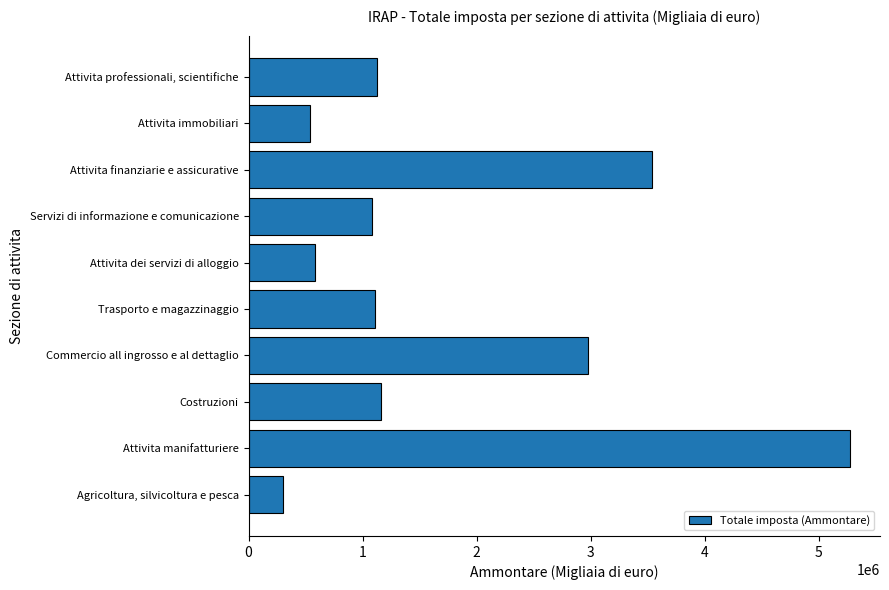

Approximately how many times larger is the value at Attivita manifatturiere compared to Costruzioni?

4.5